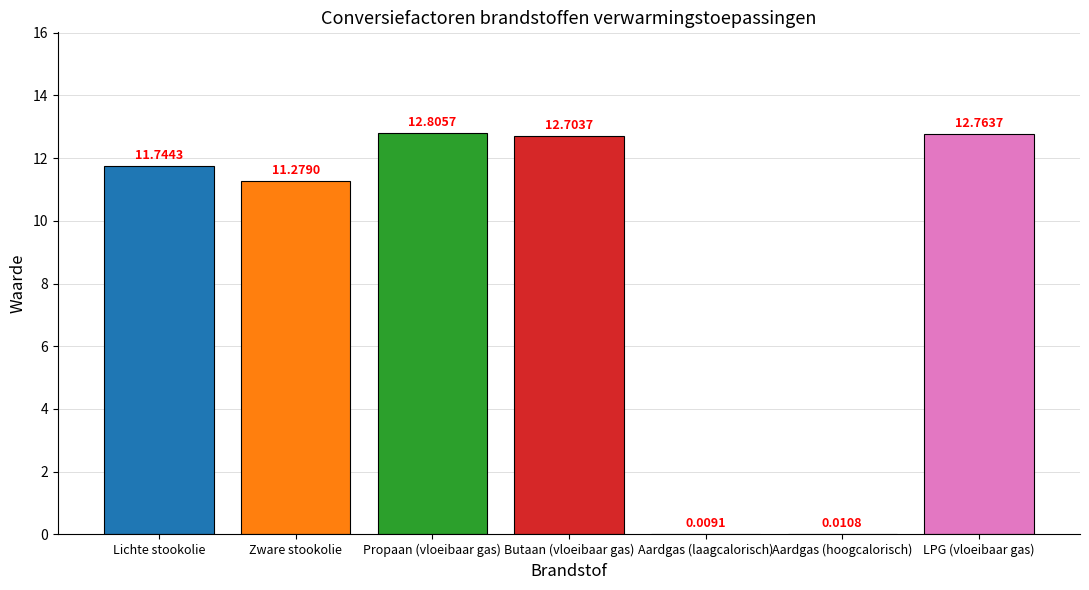

What is the change in value from Butaan (vloeibaar gas) to Aardgas (laagcalorisch)?

-12.7